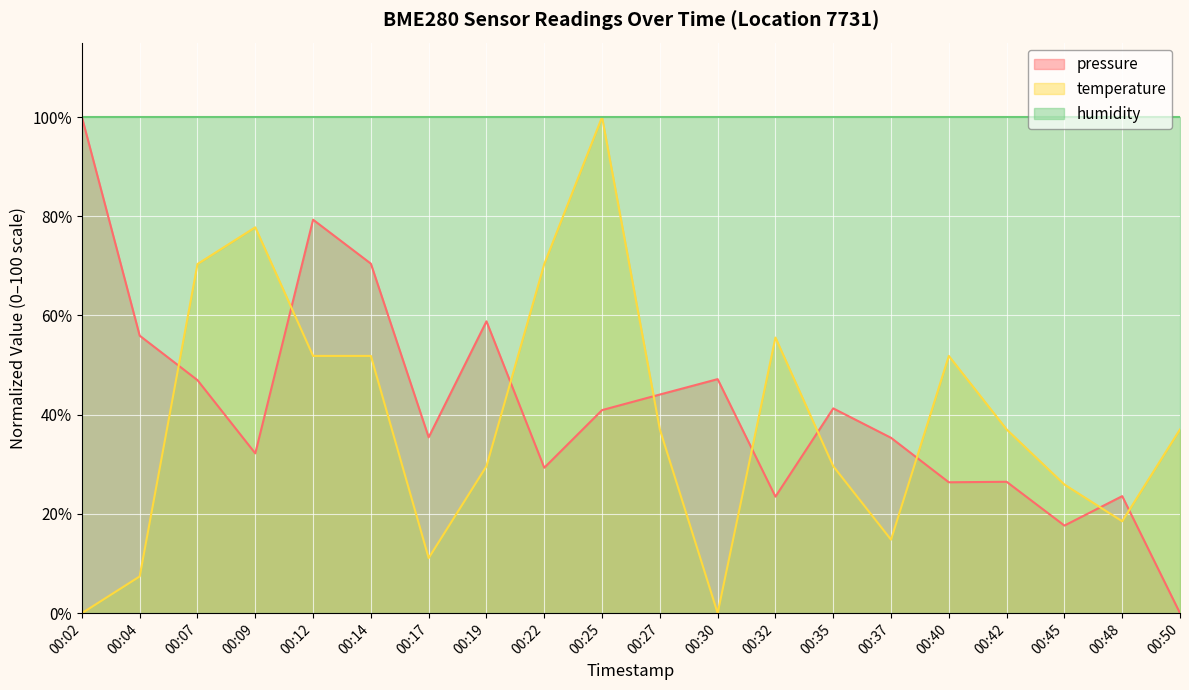

What is the lowest value of the humidity series?

100.0